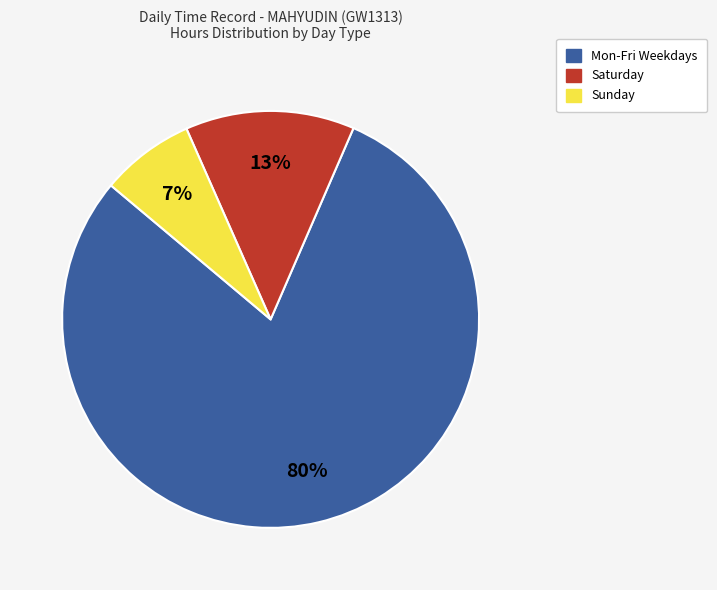

Combined, do Mon-Fri Weekdays and Saturday account for over 50%?

Yes